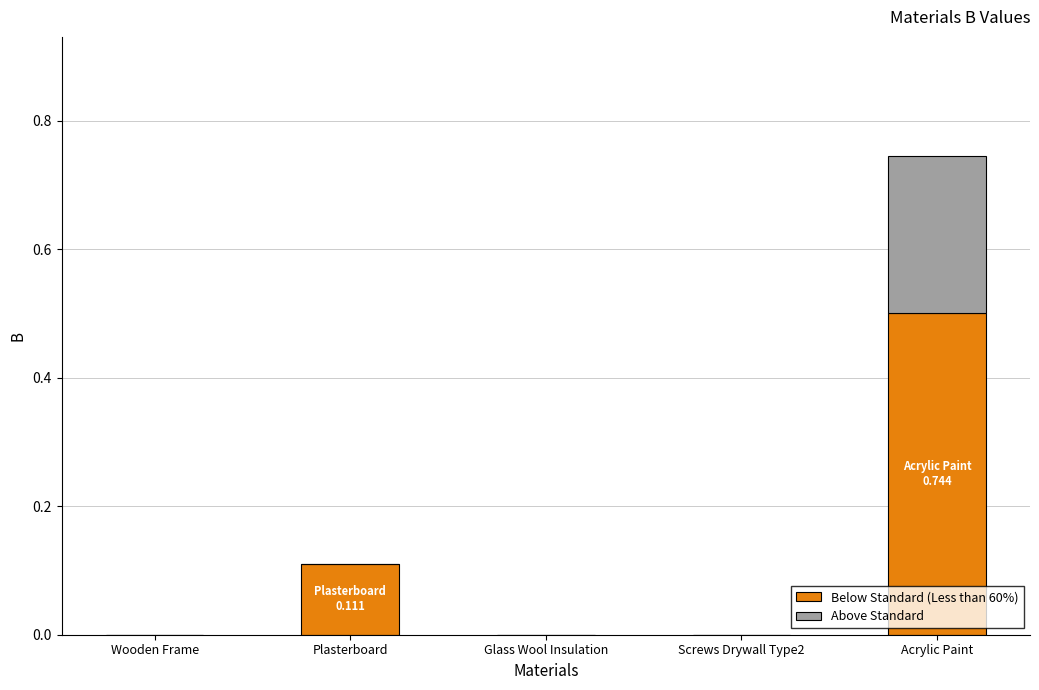

At which category is the sum across all series the highest?

Acrylic Paint